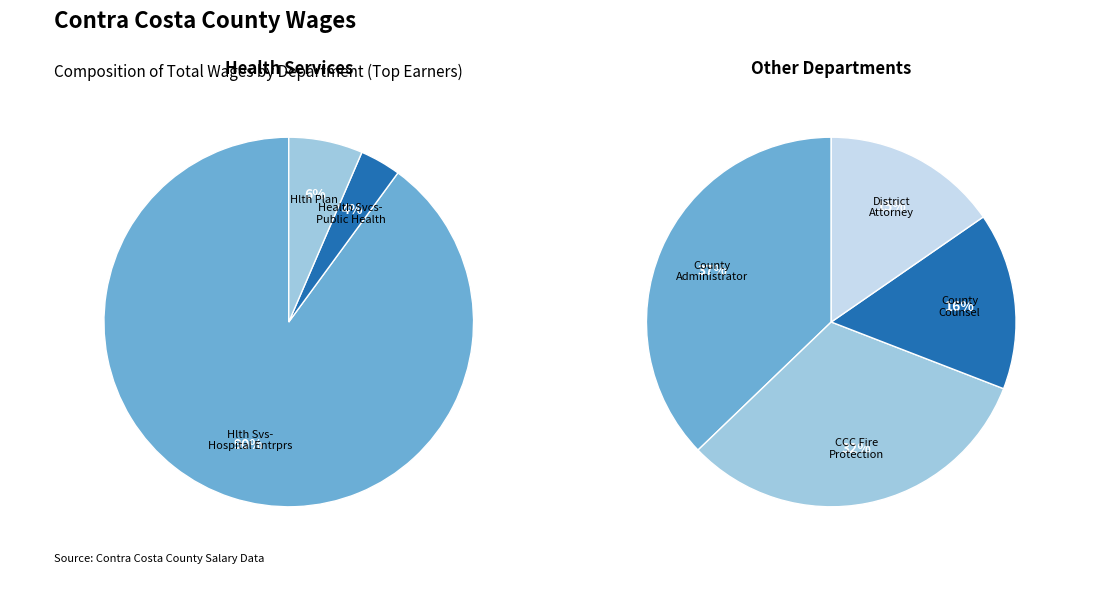

Which slice is the largest?

Hlth Svs-Hospital Entrprs